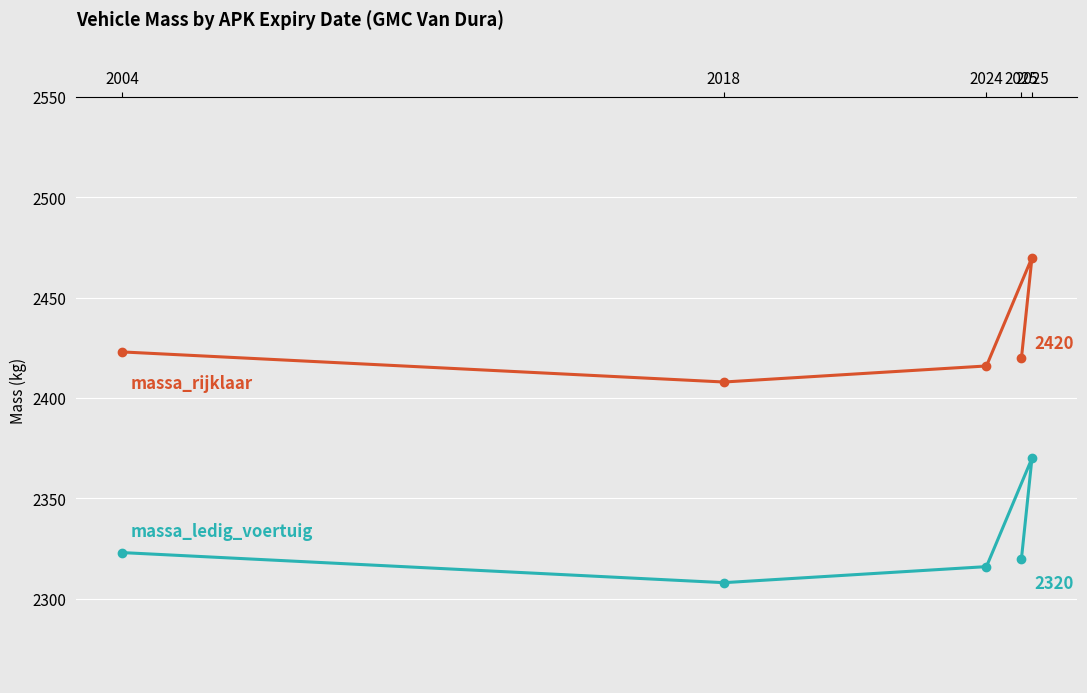

What is the average value of the massa_rijklaar series?

2427